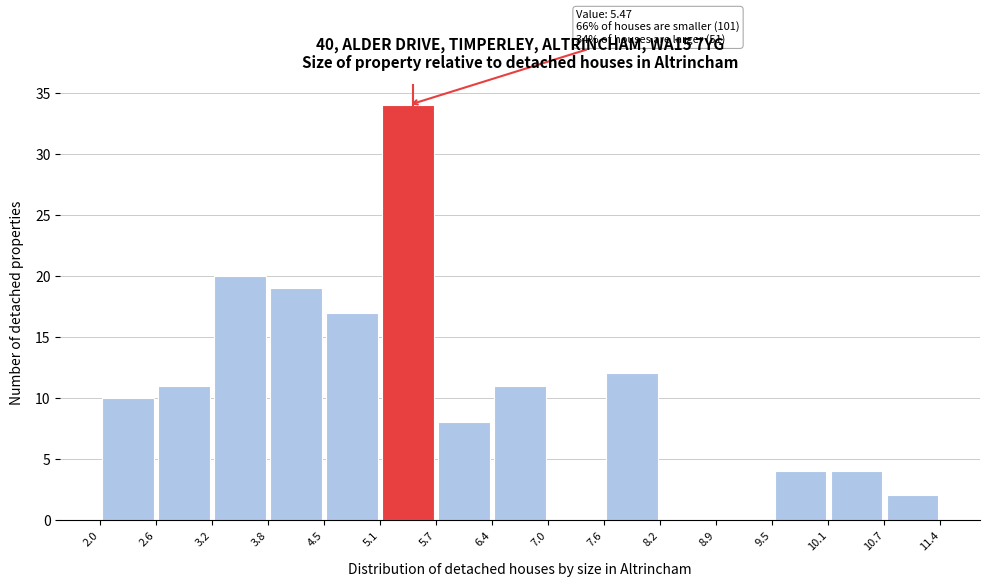

Over which range of the x-axis is the bar tallest?

5.1 to 5.7